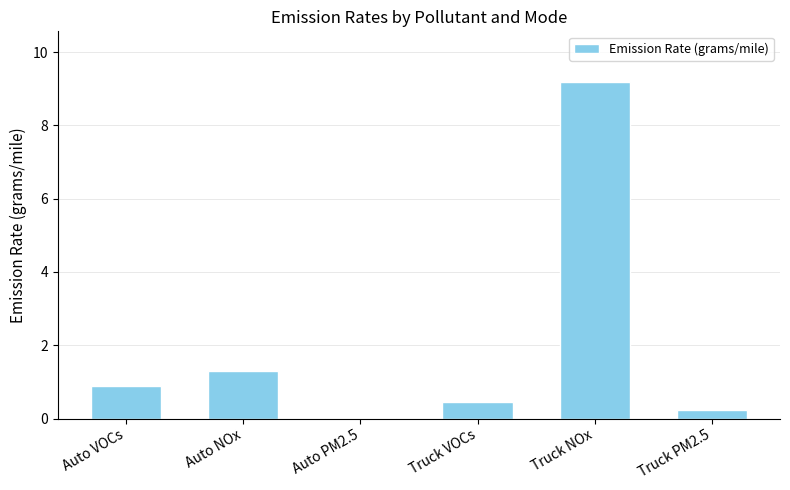

What is the maximum value shown in the chart?

9.2